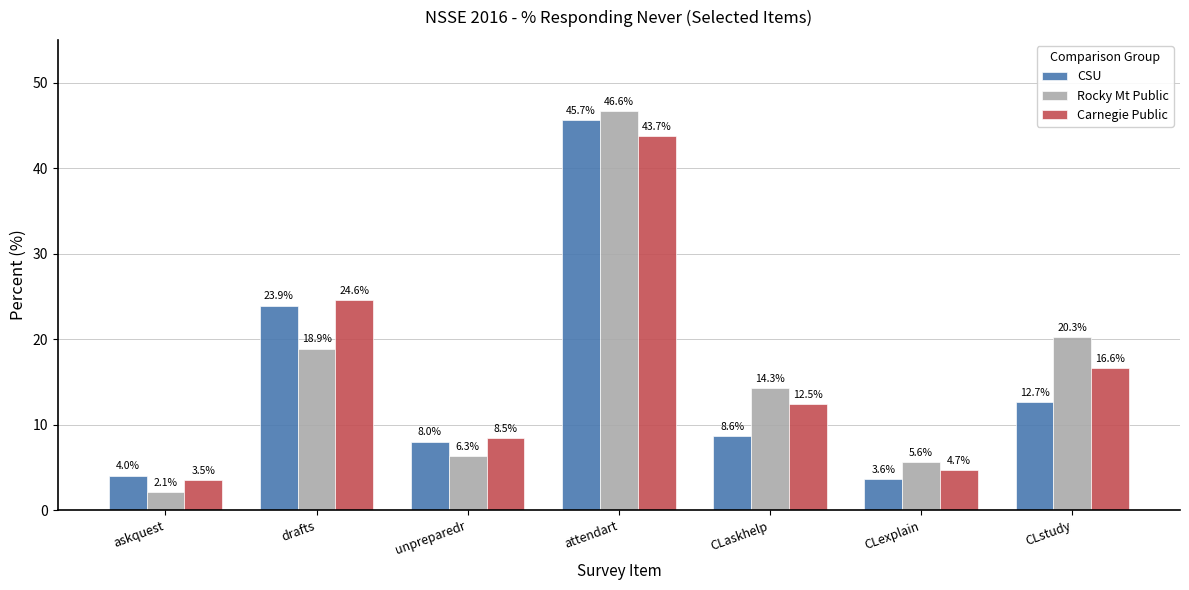

What is the average value of the Rocky Mt Public series?

16.3